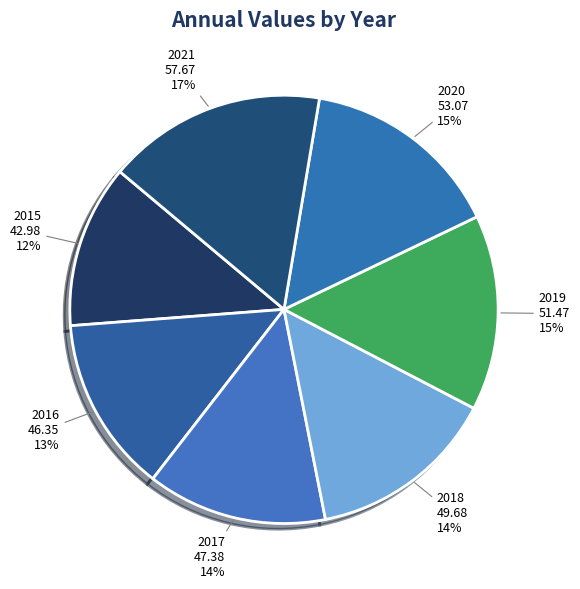

What is the change in value from 2016 to 2019?

+5.1